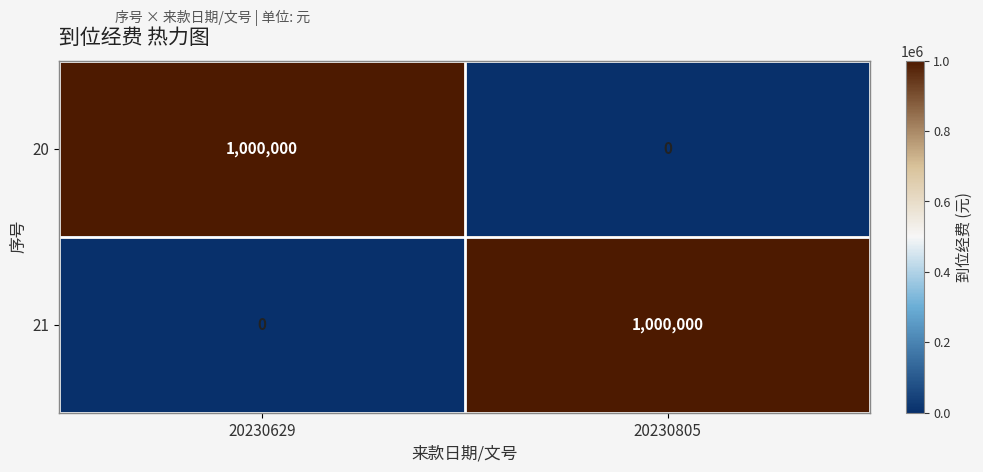

At which label does 21 reach its minimum?

20230629